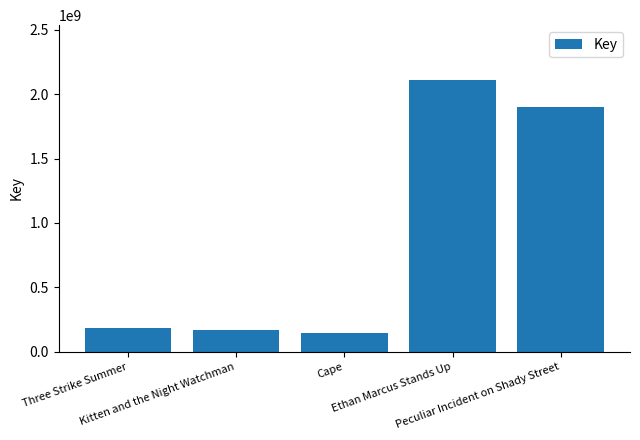

What is the average value?

901289290